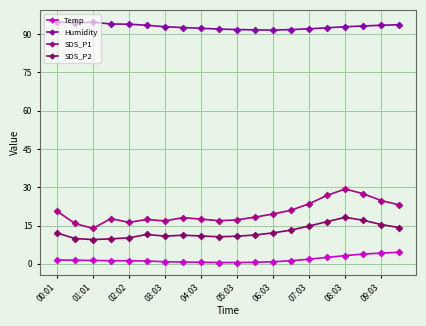

True or false: SDS_P1 and SDS_P2 intersect in this chart.

False